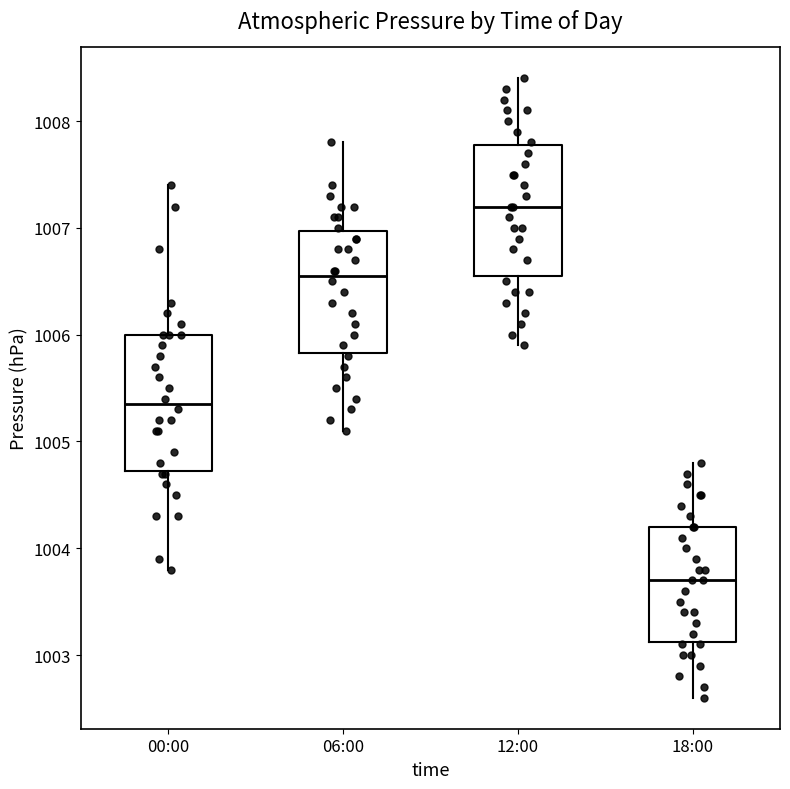

Reading left to right, transcribe this box plot: for each box, give where its median line is, the range the box spans, and where its two whiskers end, as read against the y-axis. The values are not printed on the chart, so give them approximately, as read against the axis.

00:00: median 1005.4, box 1004.7 to 1006.0, whiskers 1003.8 to 1007.4
06:00: median 1006.6, box 1005.8 to 1007.0, whiskers 1005.1 to 1007.8
12:00: median 1007.2, box 1006.6 to 1007.8, whiskers 1005.9 to 1008.4
18:00: median 1003.7, box 1003.1 to 1004.2, whiskers 1002.6 to 1004.8